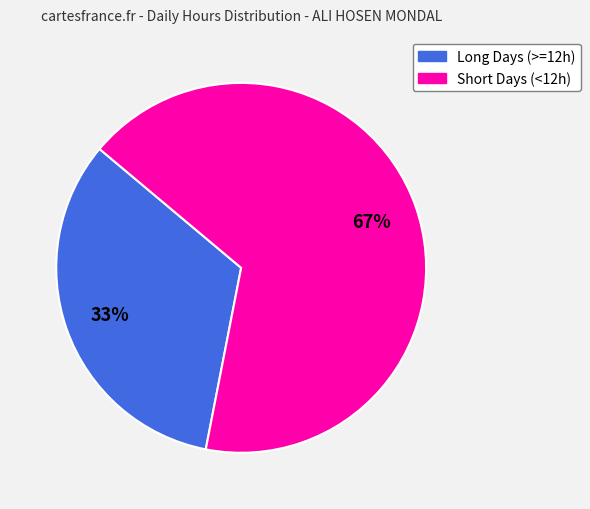

Is there a majority slice in this chart?

Yes